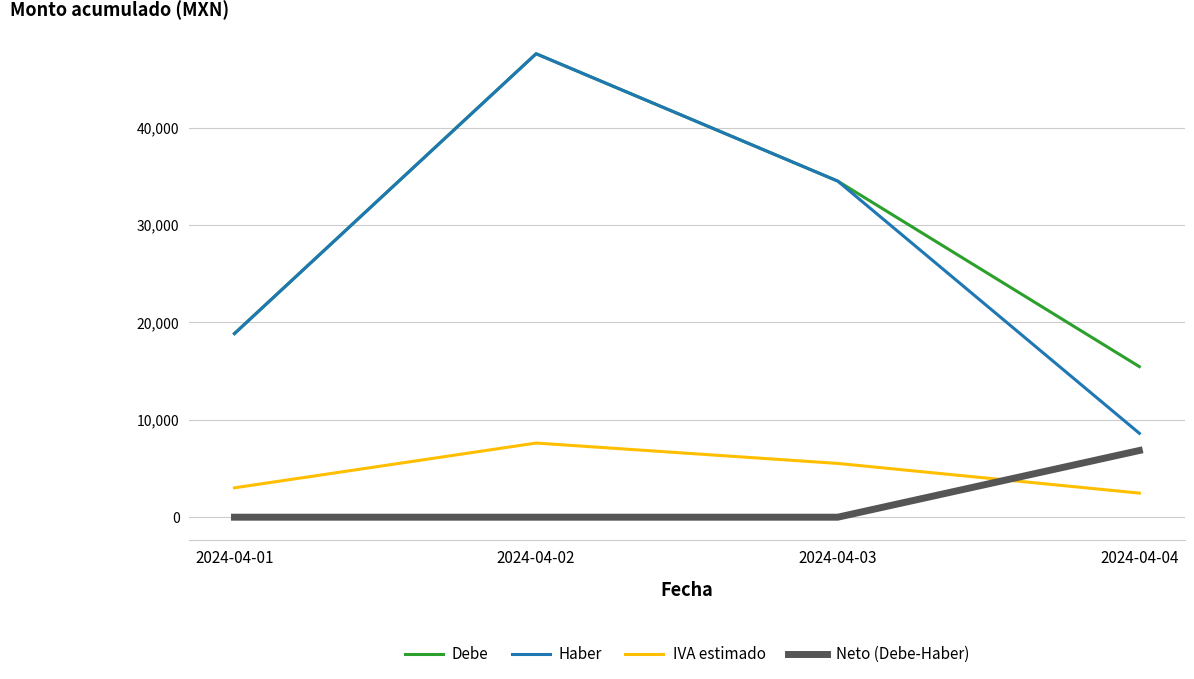

Which series has the widest spread of values?

Haber